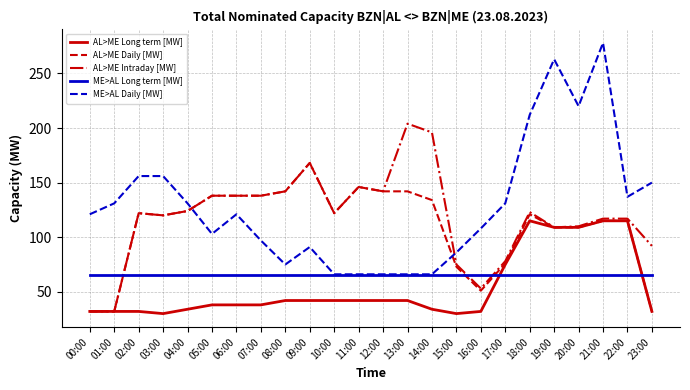

What is the difference between the second highest and minimum values in the AL>ME Long term [MW] series?

85